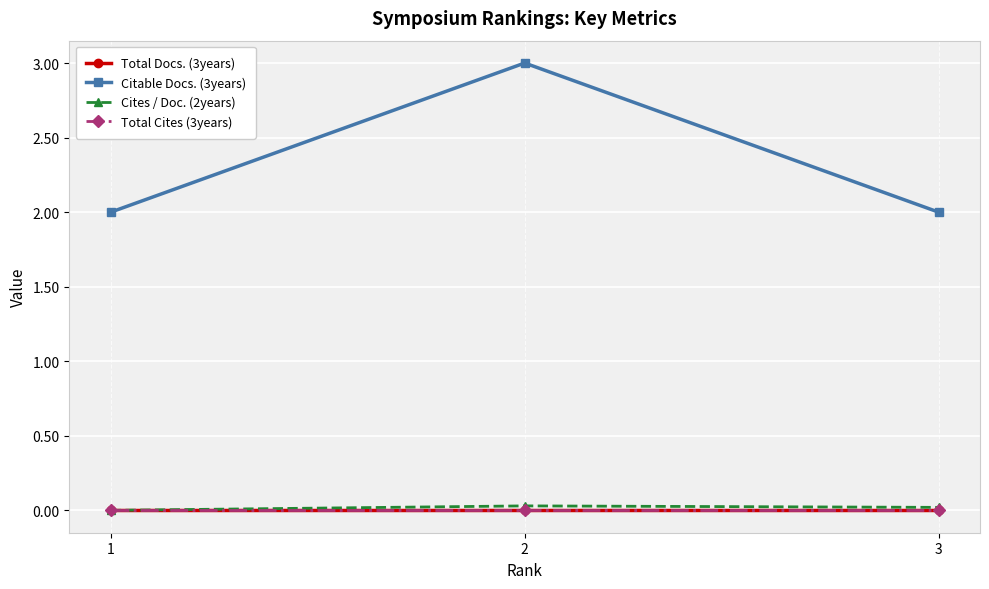

Is this an area chart (filled region under the line)?

No